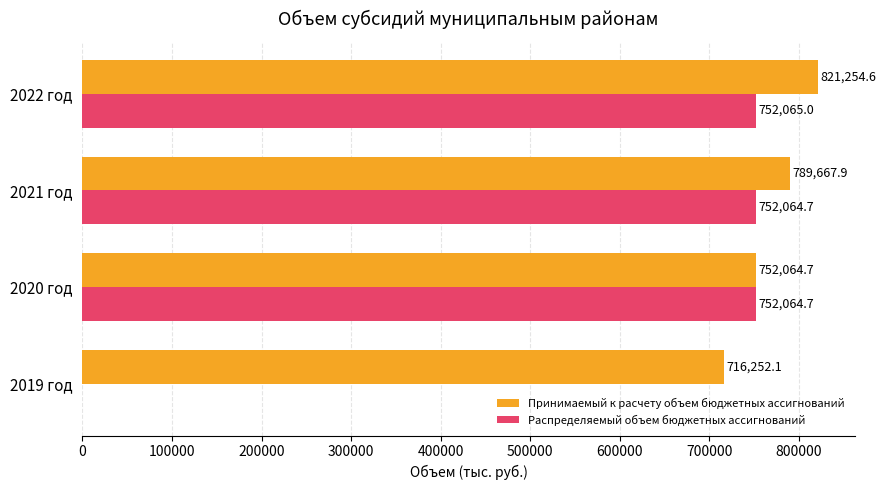

What is the sum of all Принимаемый к расчету объем бюджетных ассигнований values?

3079239.3